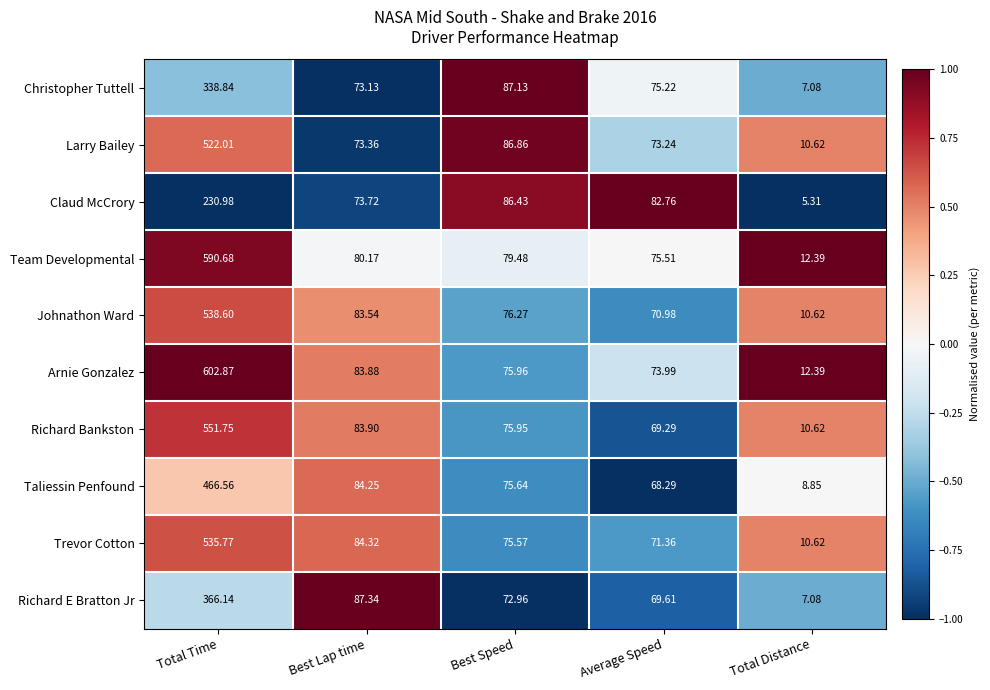

How many series are shown in this chart?

10